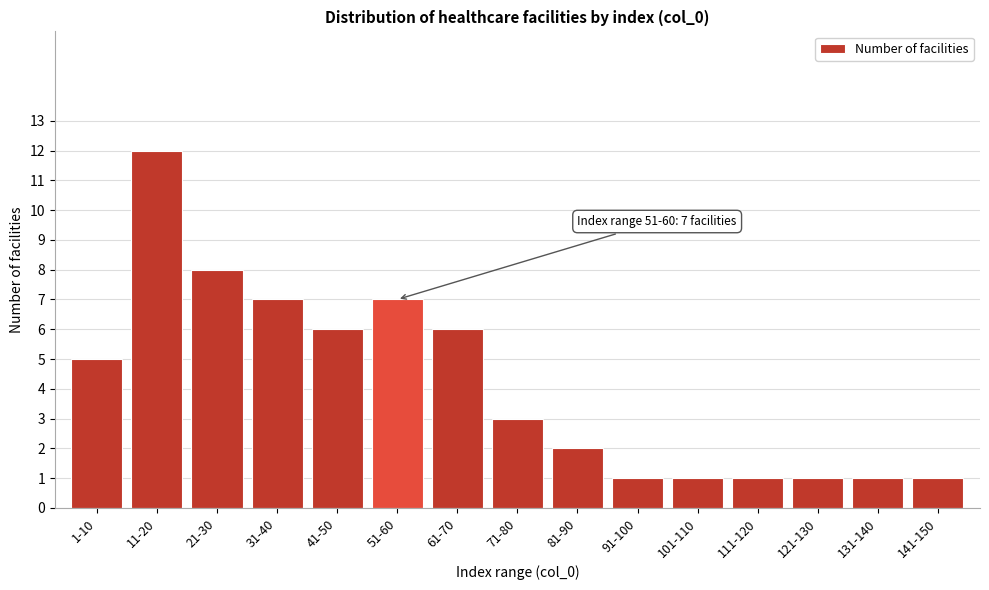

Reading right to left, list all the values displayed in this chart.

141-150=1	131-140=1	121-130=1	111-120=1	101-110=1	91-100=1	81-90=2	71-80=3	61-70=6	51-60=7	41-50=6	31-40=7	21-30=8	11-20=12	1-10=5